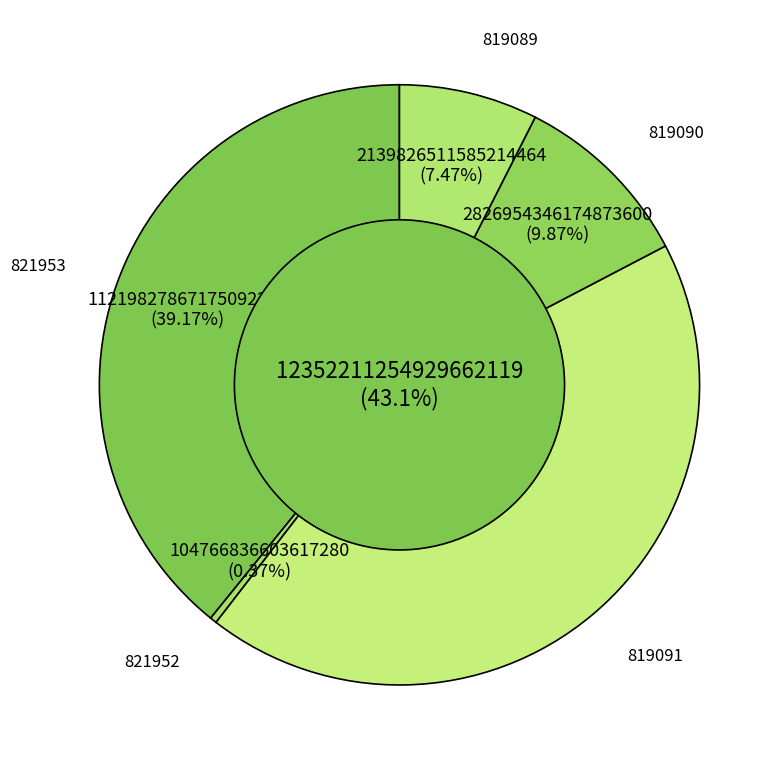

Which has a higher value, 819089 or 821952?

819089